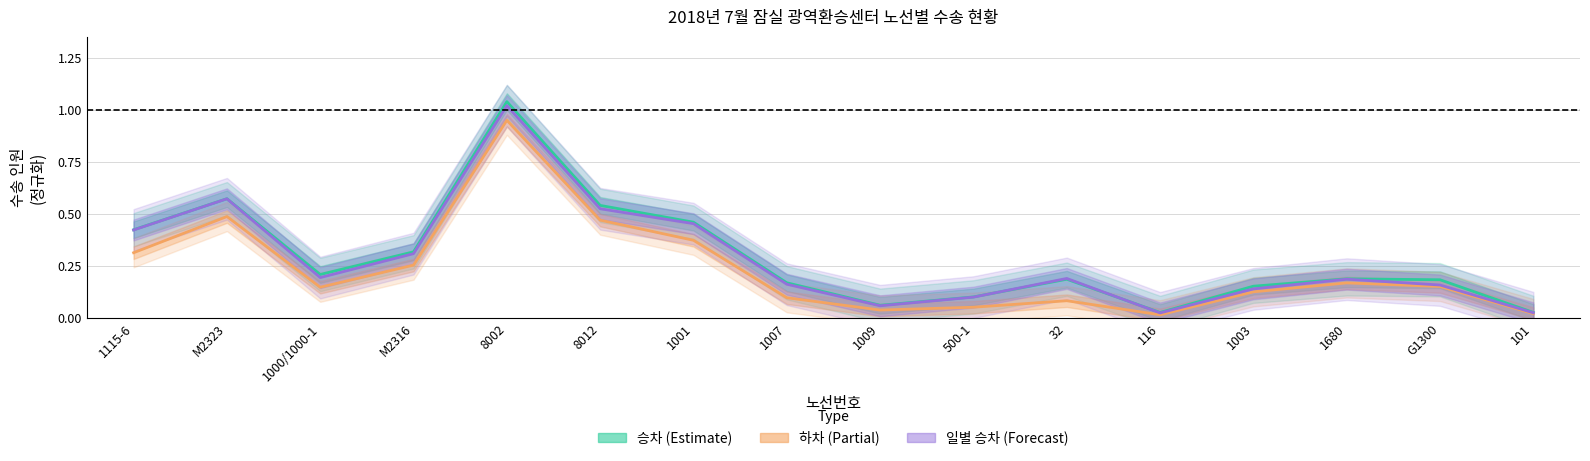

At 8012, list the series in order from smallest to largest.

하차 (Partial), 일별 승차 (Forecast), 승차 (Estimate)